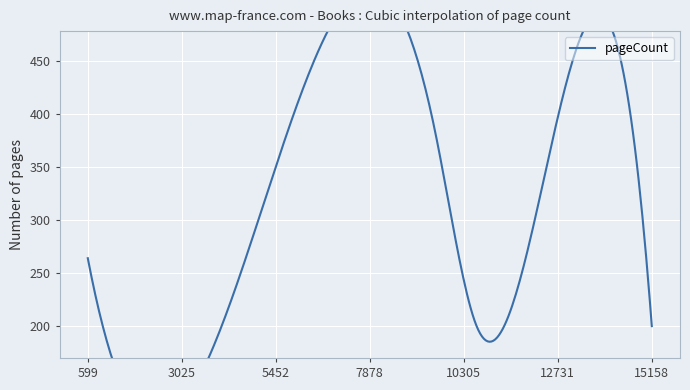

Rank the categories by value from lowest to highest.

10636, 15158, 599, 4894, 9561, 13096